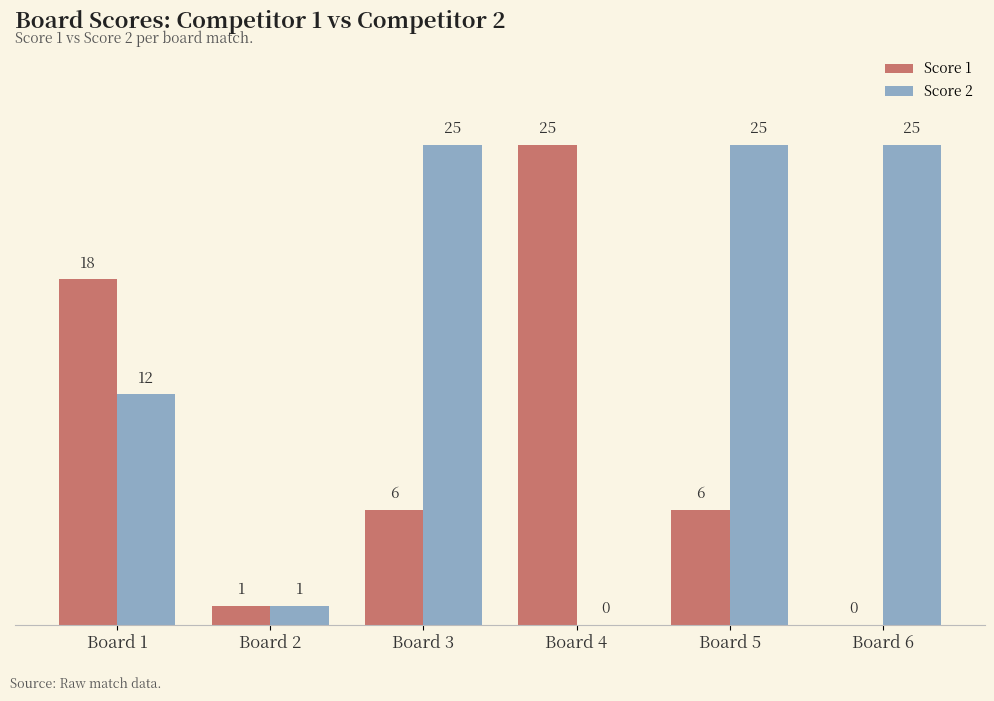

The Score 2 series shows 1 at Board 2. True or false?

True